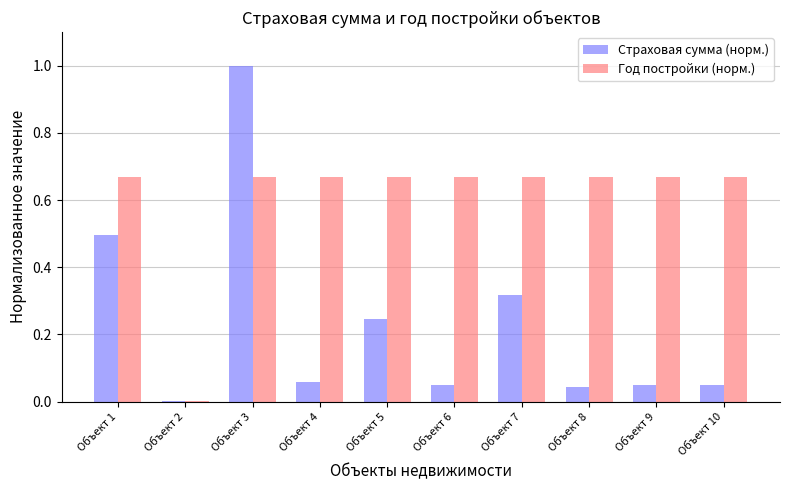

Are the bars horizontal?

No